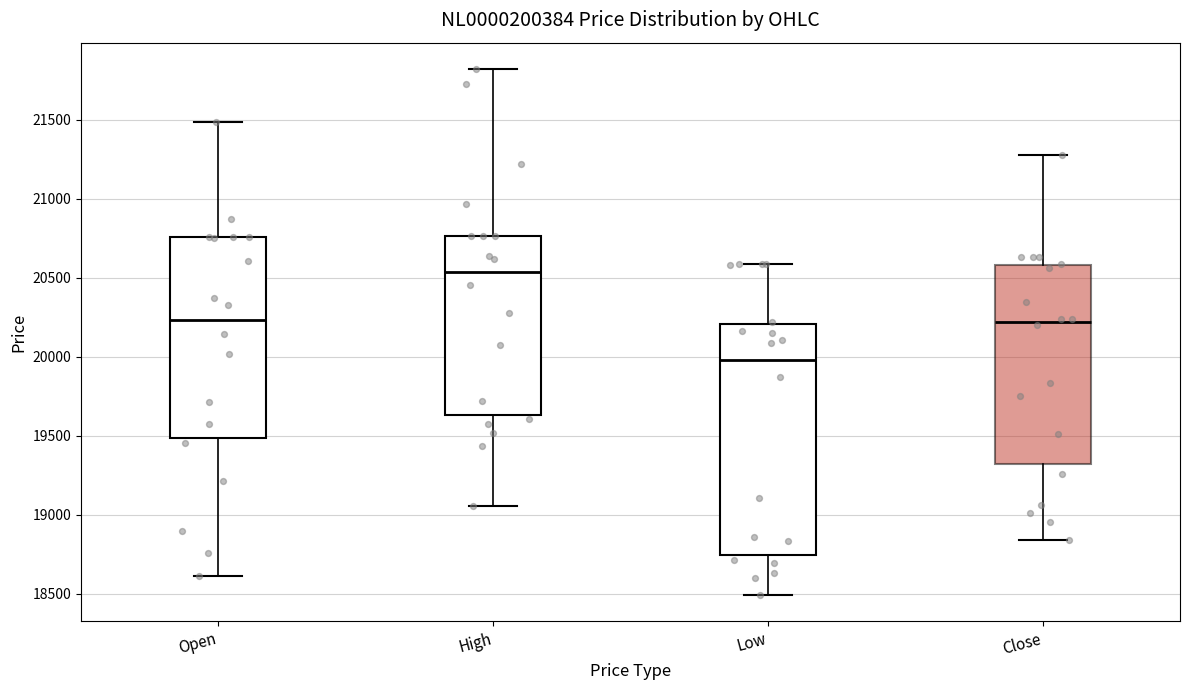

Which box has the lowest median line?

Low